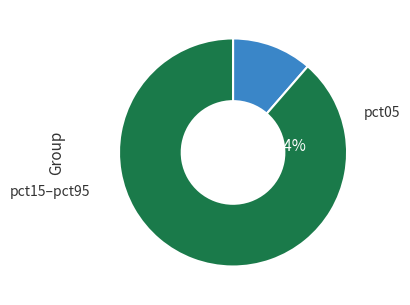

Is it true that pct05 is 2% of the pie?

False